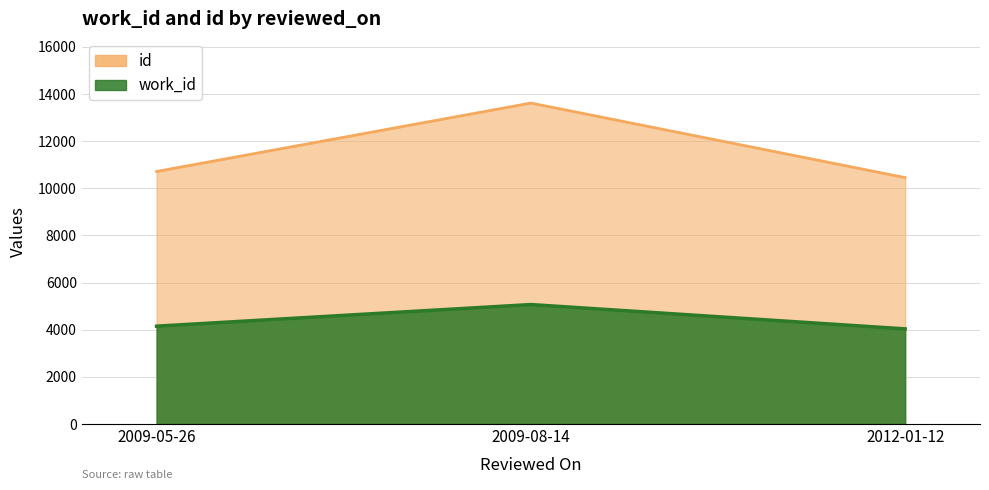

Rank the series by their average value, from lowest to highest.

work_id, id